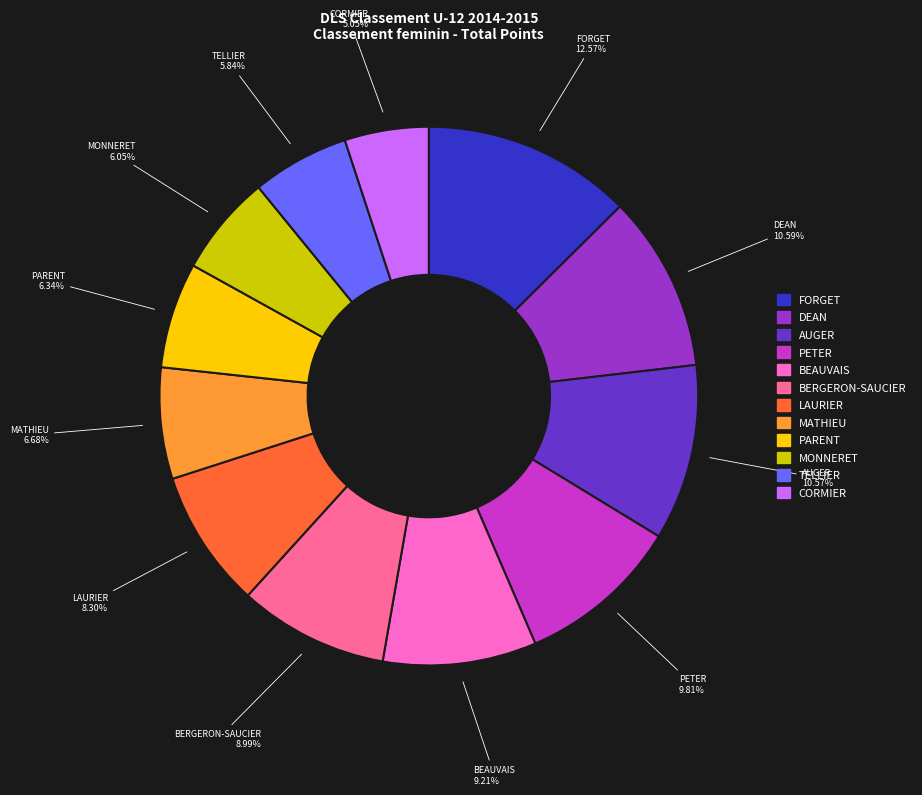

Does any single category account for the majority?

No